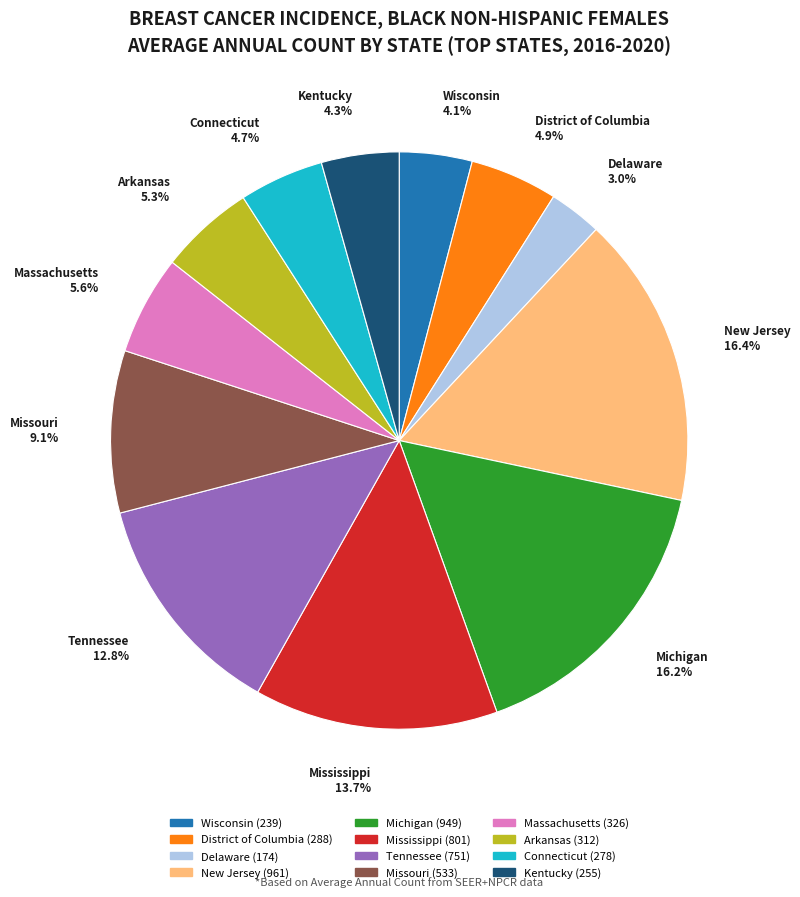

To the nearest percent, what percentage of the pie is New Jersey?

16%